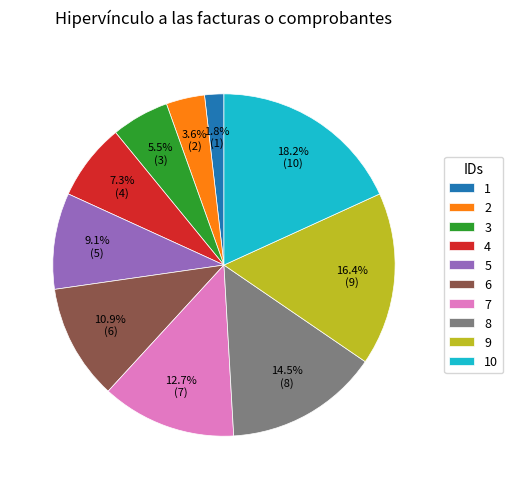

How many slices are in this pie chart?

10